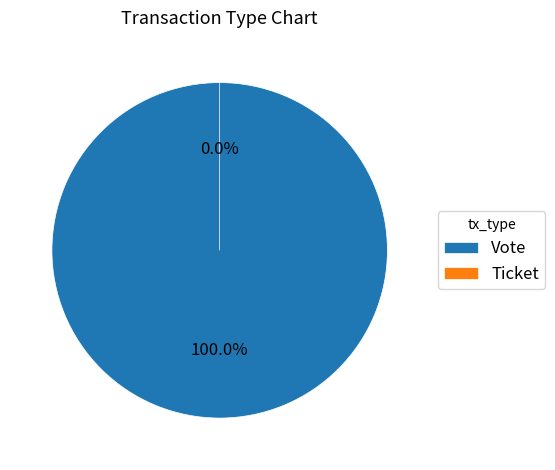

How many slices are in this pie chart?

2